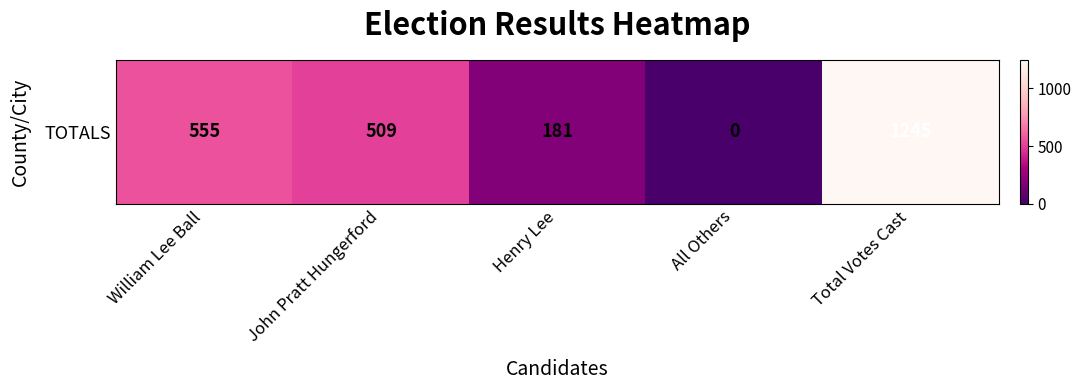

Reading left to right, transcribe all the data shown in this chart.

William Lee Ball=555	John Pratt Hungerford=509	Henry Lee=181	All Others=0	Total Votes Cast=1245